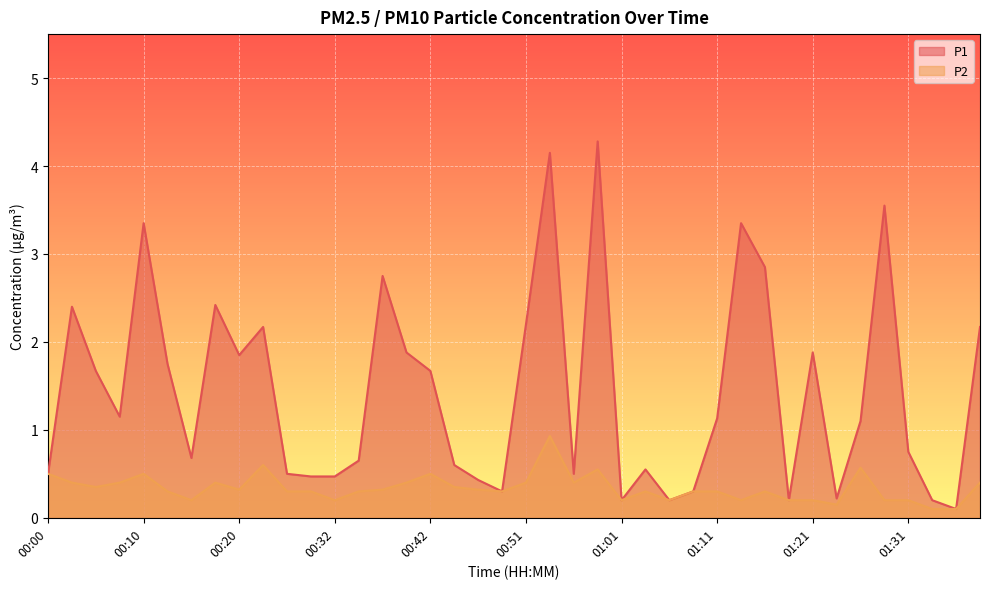

What position from the right is 01:18?

9